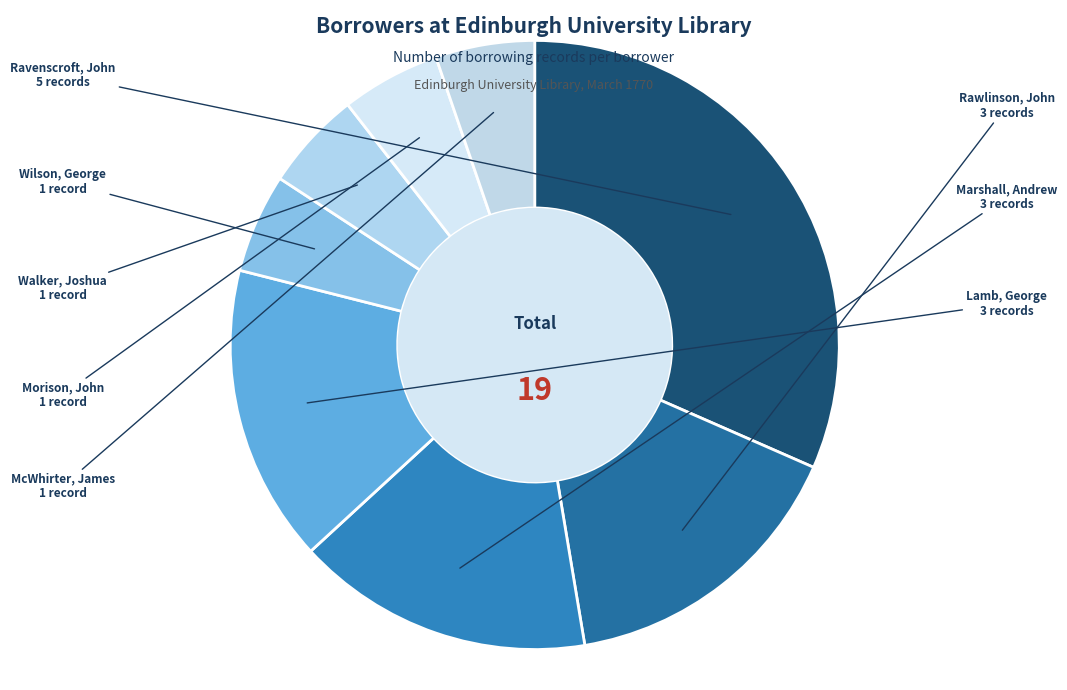

How many segments does this pie chart have?

8